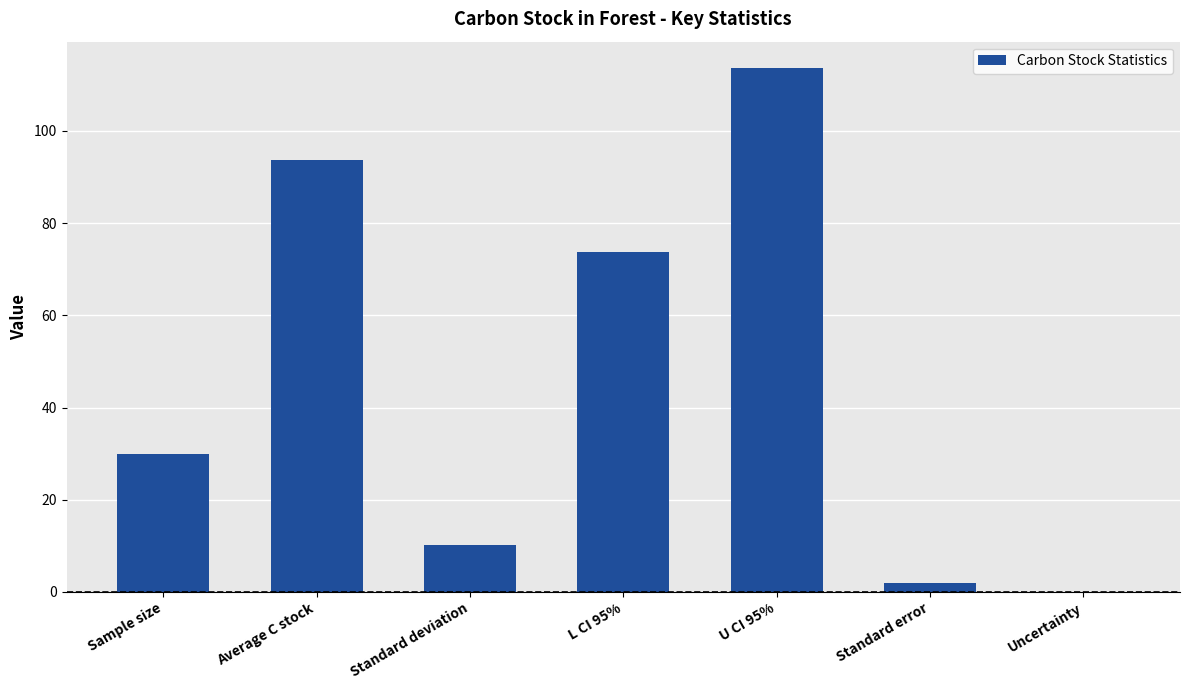

At which category does the chart reach its peak across all series?

U CI 95%